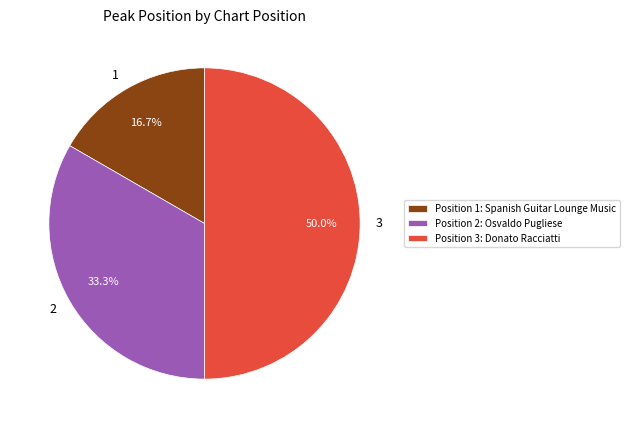

To the nearest percent, what is the combined percentage of 1 and 2?

50%